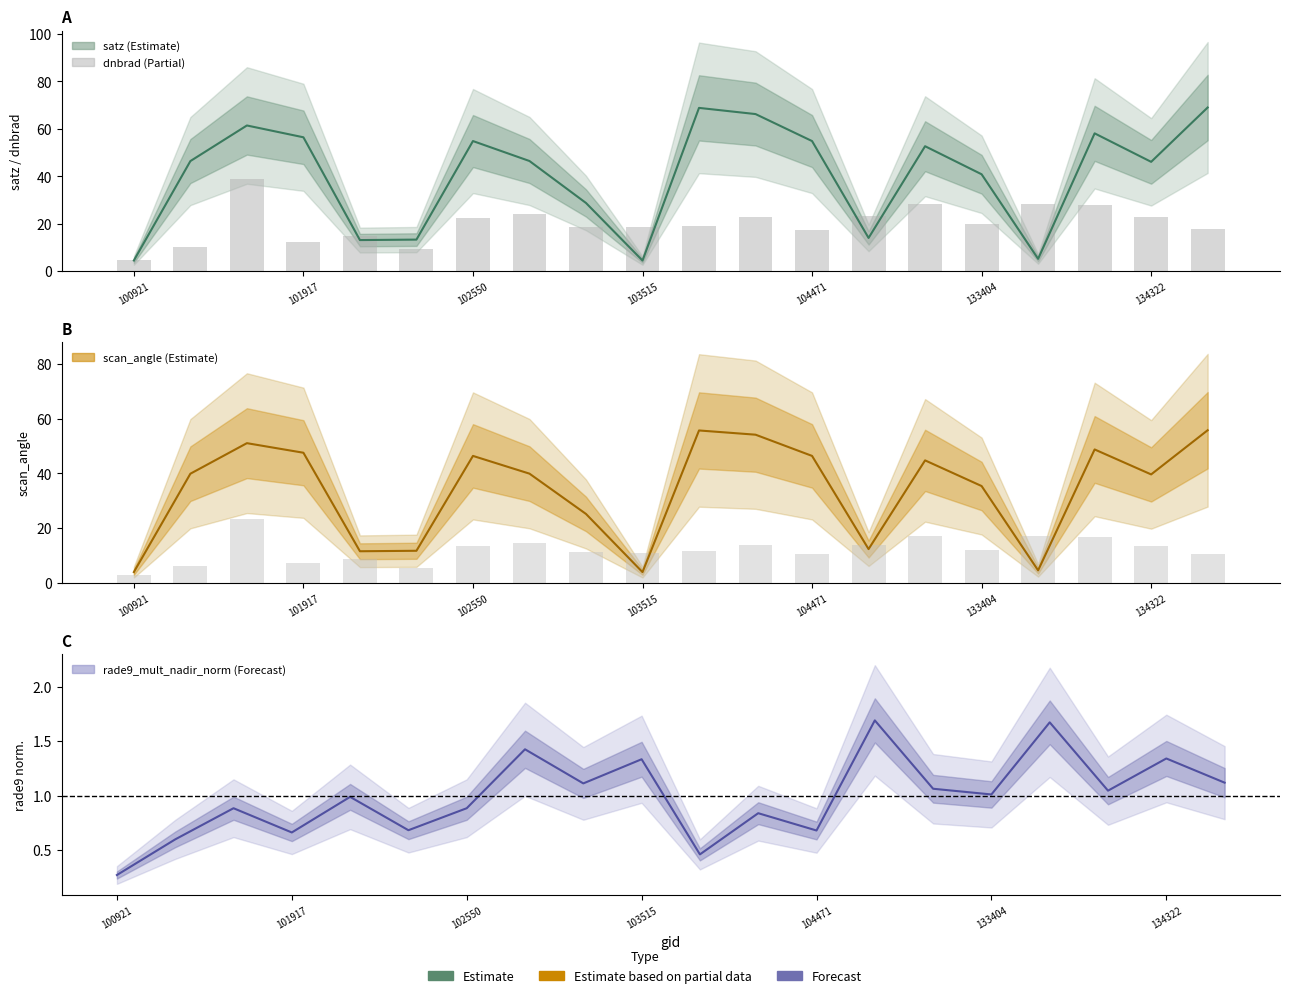

Which category has the lowest value across all series?

100921